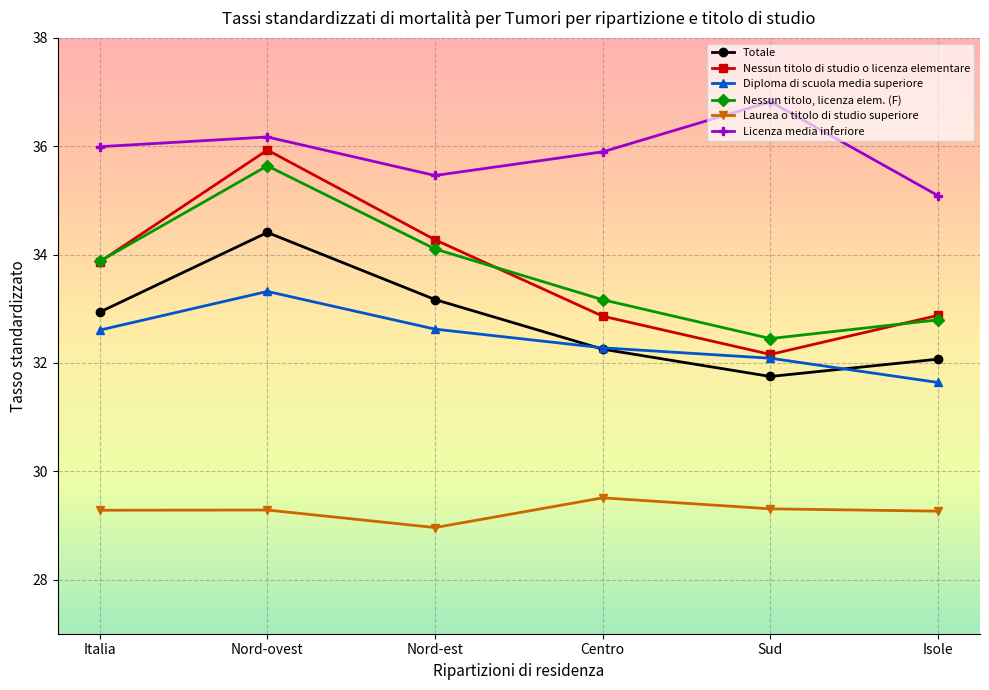

Which series changed the most between Centro and Sud?

Licenza media inferiore